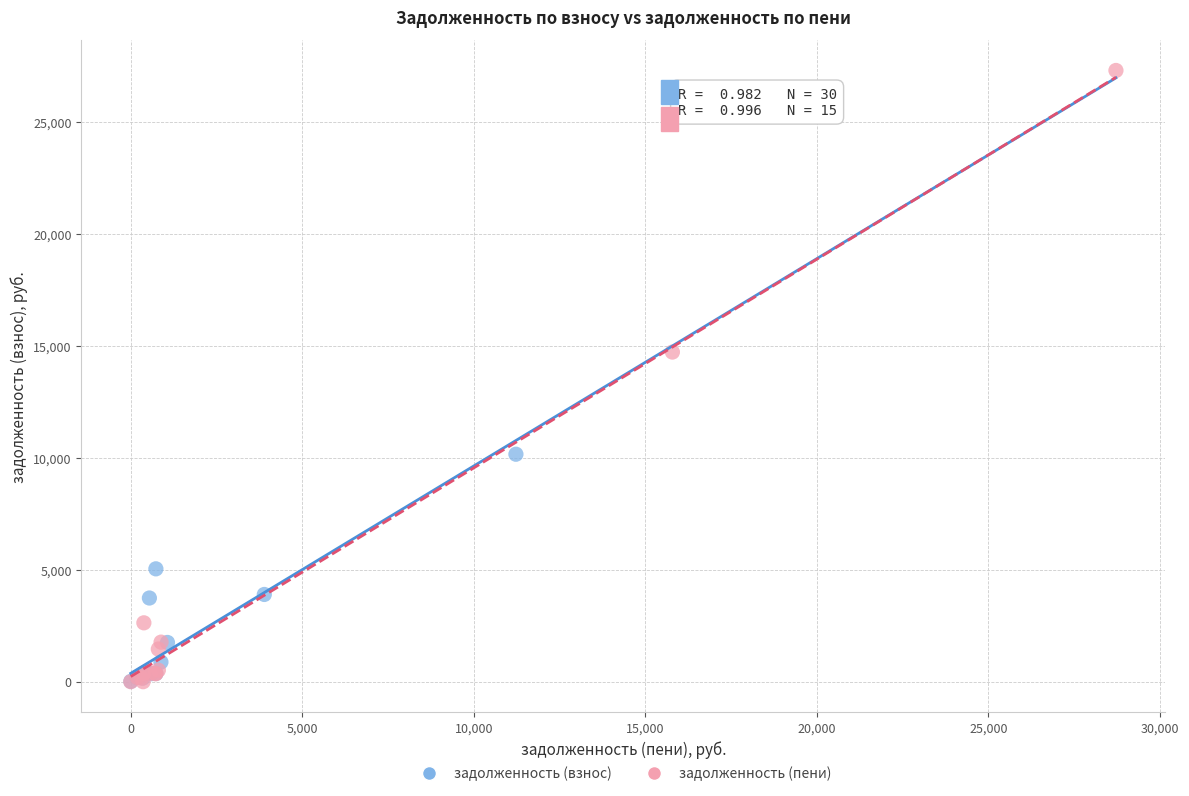

Which series reaches the maximum Y coordinate?

задолженность (пени)